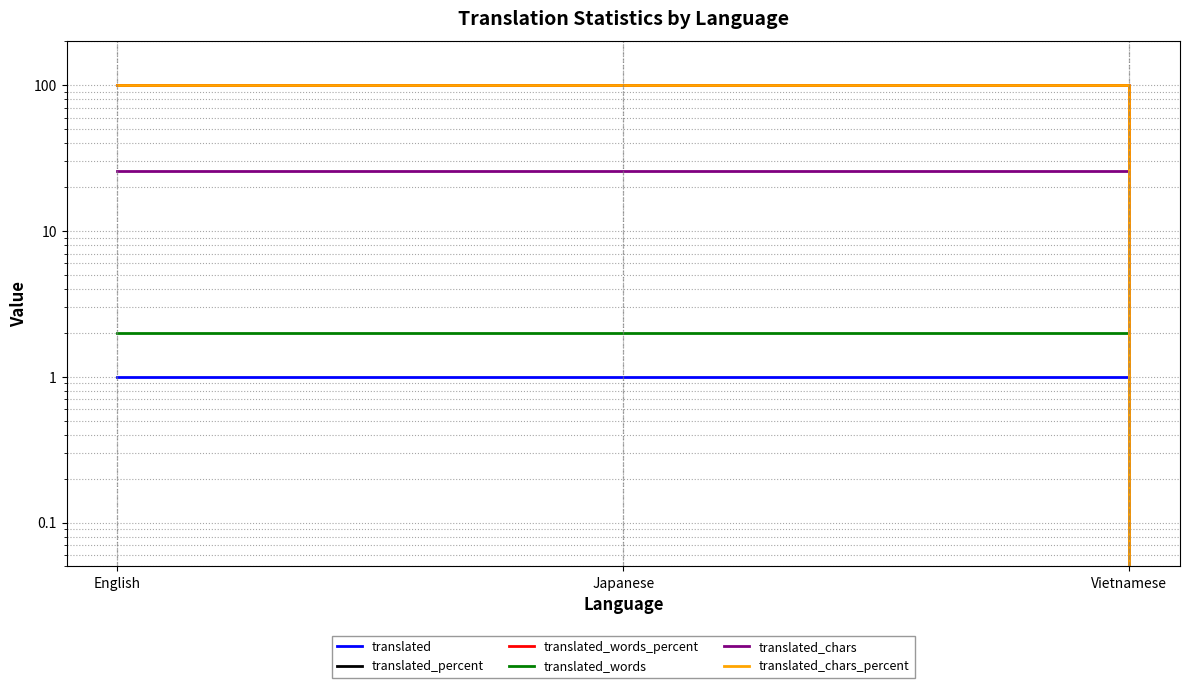

At English, list the series in order from largest to smallest.

translated_percent, translated_words_percent, translated_chars_percent, translated_chars, translated_words, translated